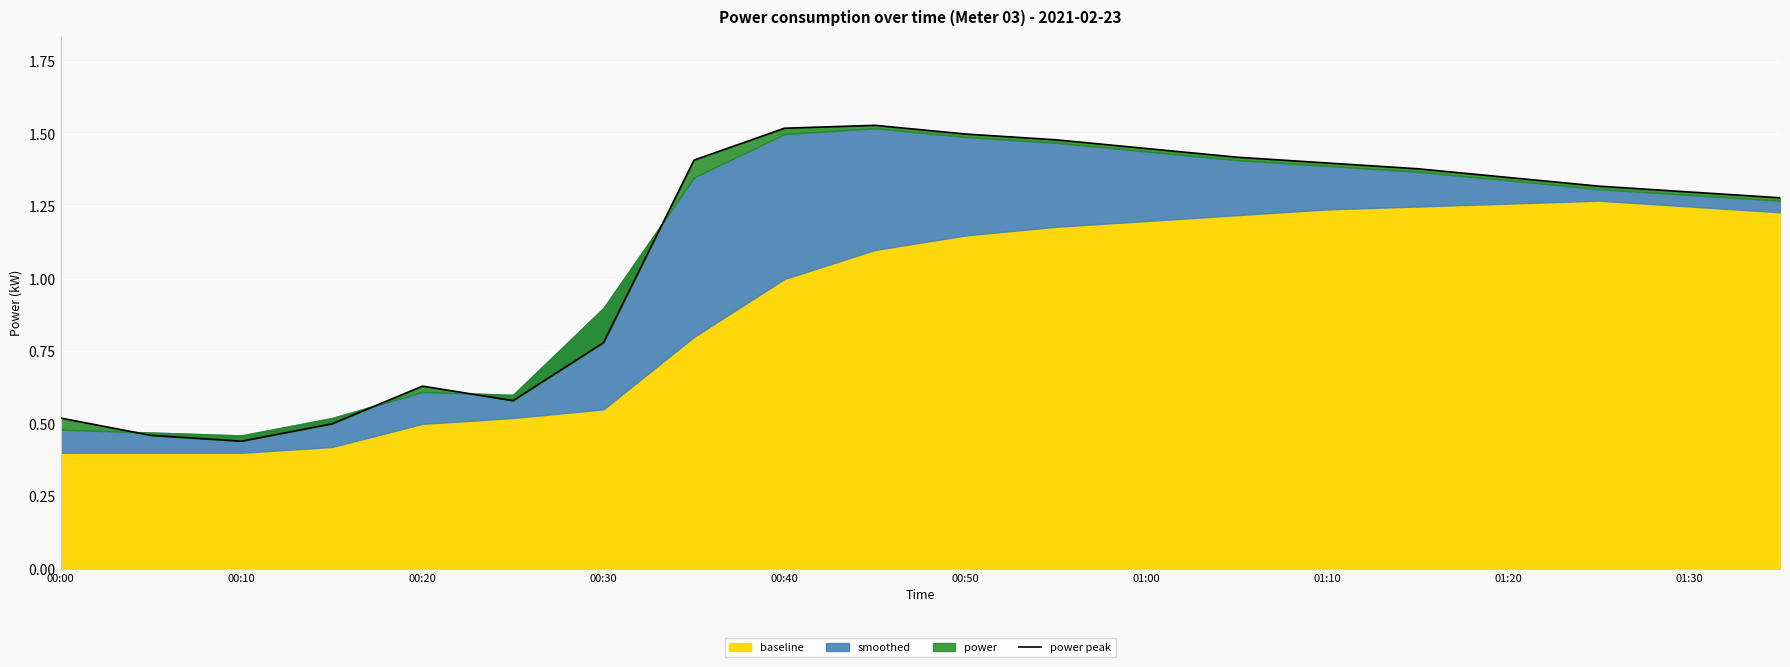

What is the average value?

1.1